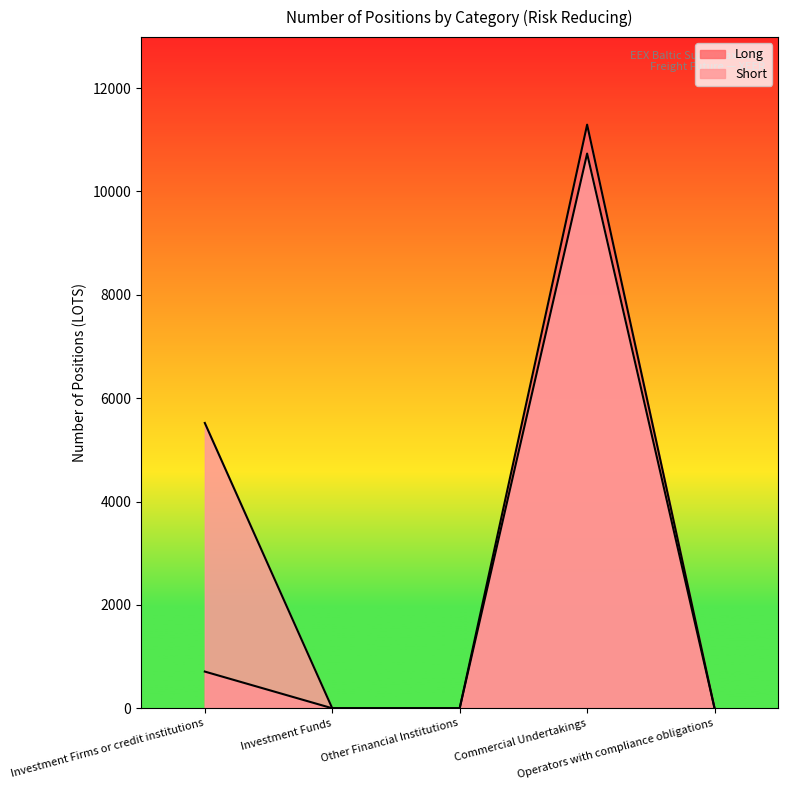

At which category does the chart reach its peak across all series?

Commercial Undertakings